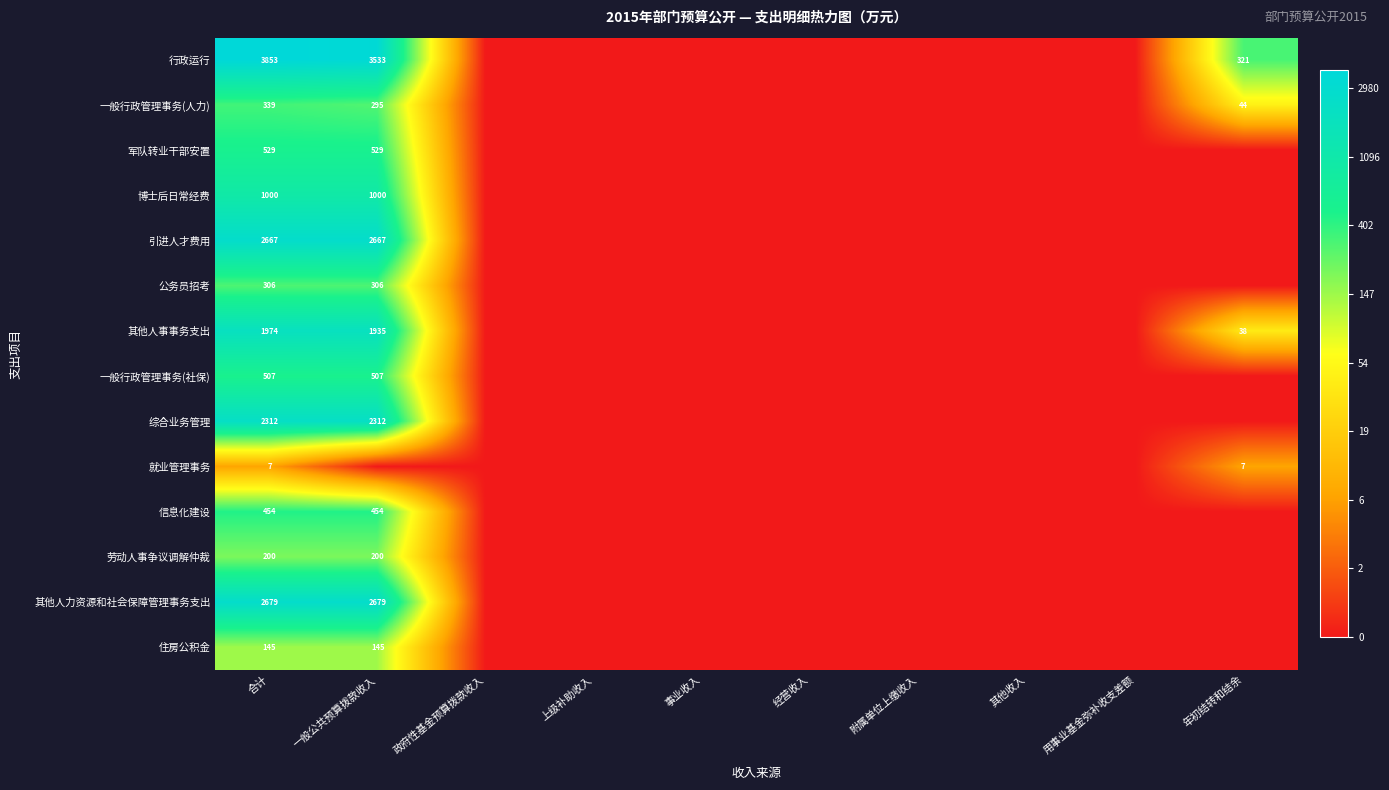

Is it true that 其他人事事务支出 equals 38 at 年初结转和结余?

True